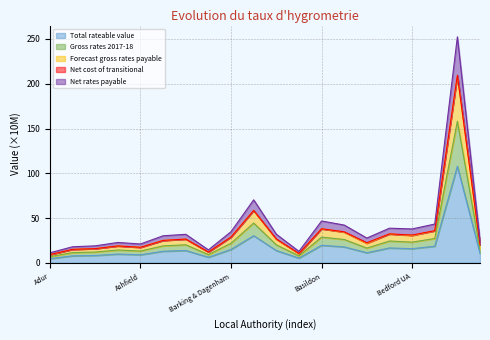

At which category is the sum across all series the highest?

Birmingham